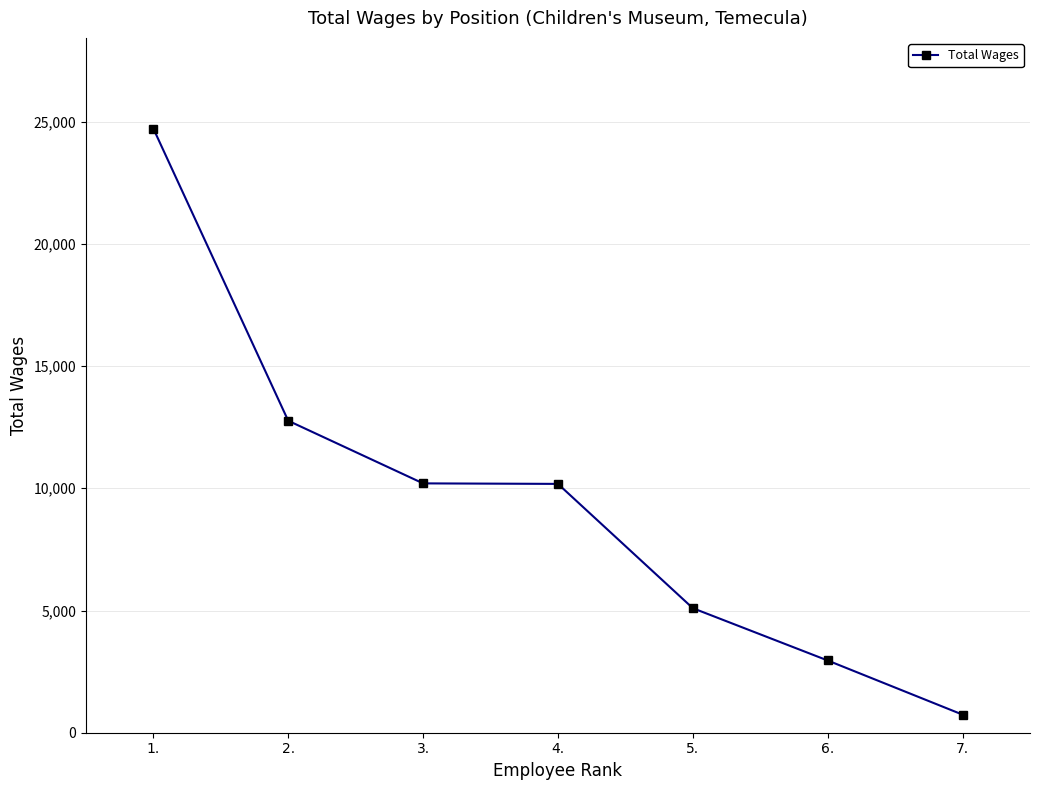

The value at 3. is 10201. True or false?

True